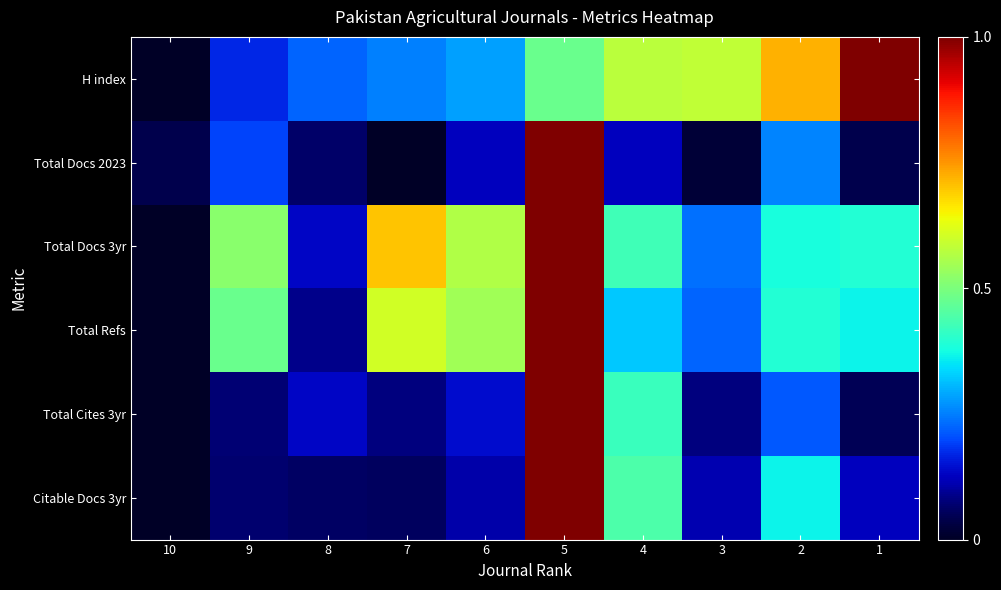

At how many categories does at least one series exceed 0?

10